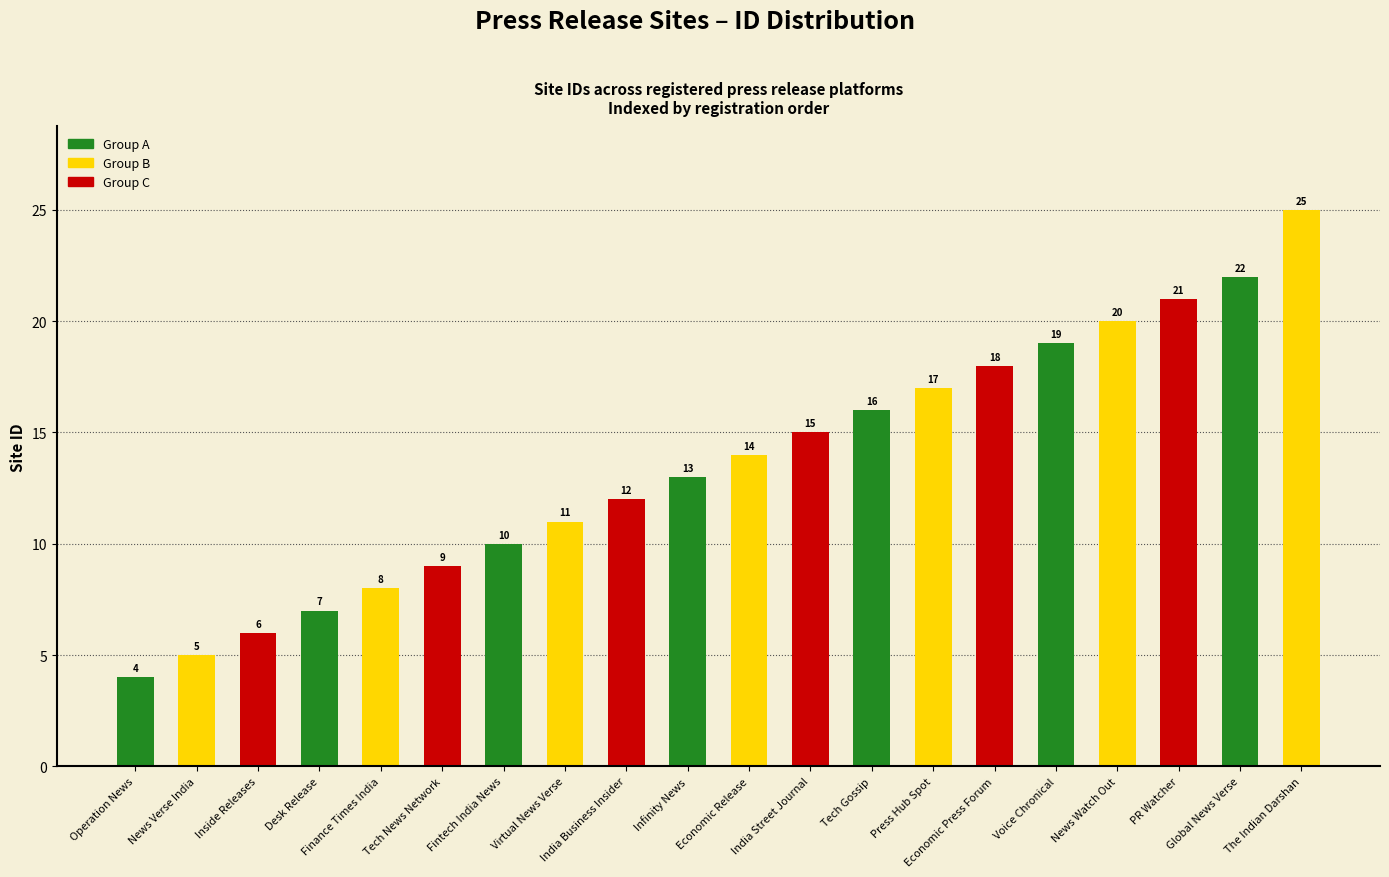

Is it true that the value at Inside Releases is 10?

False